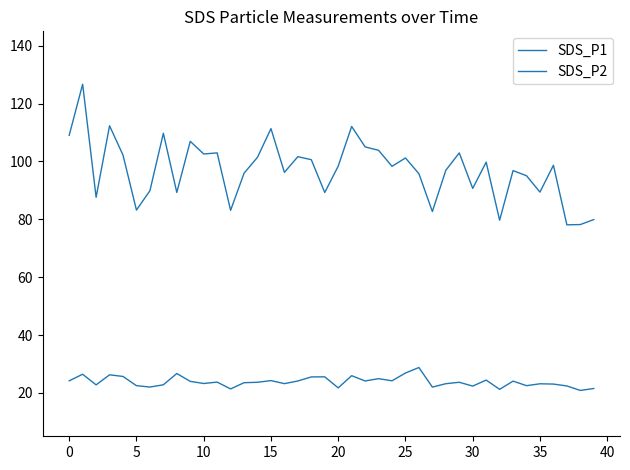

What is the label of the 27th point from the right?

13